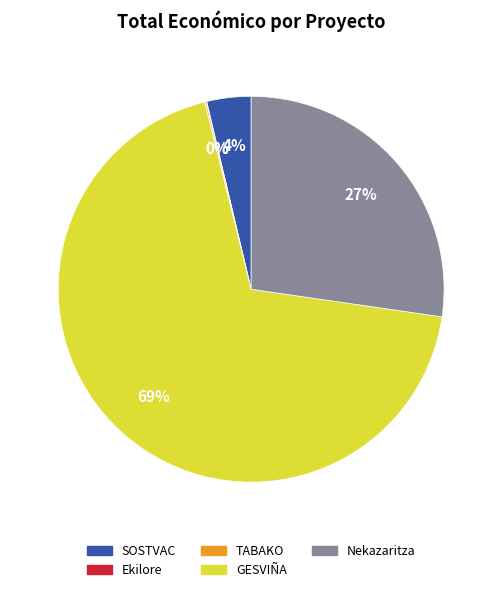

Which has a higher value, Nekazaritza or SOSTVAC?

Nekazaritza